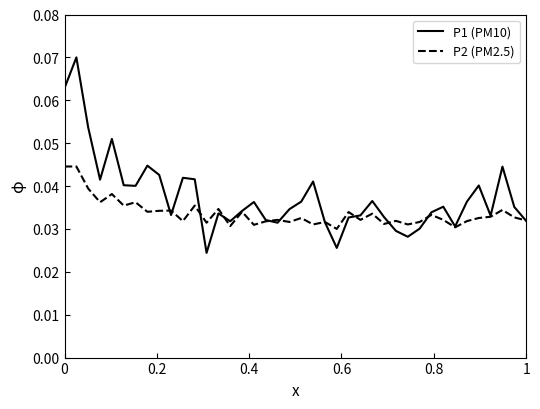

Rank the series by their maximum value, from lowest to highest.

P2 (PM2.5), P1 (PM10)